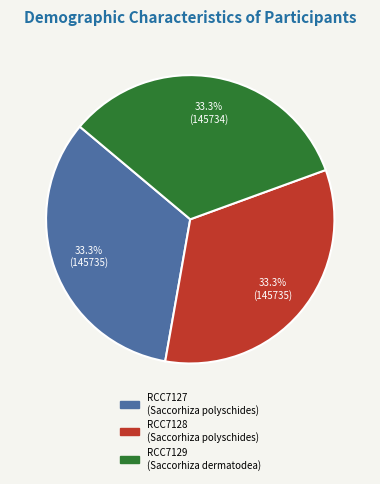

How many slices are in this pie chart?

3